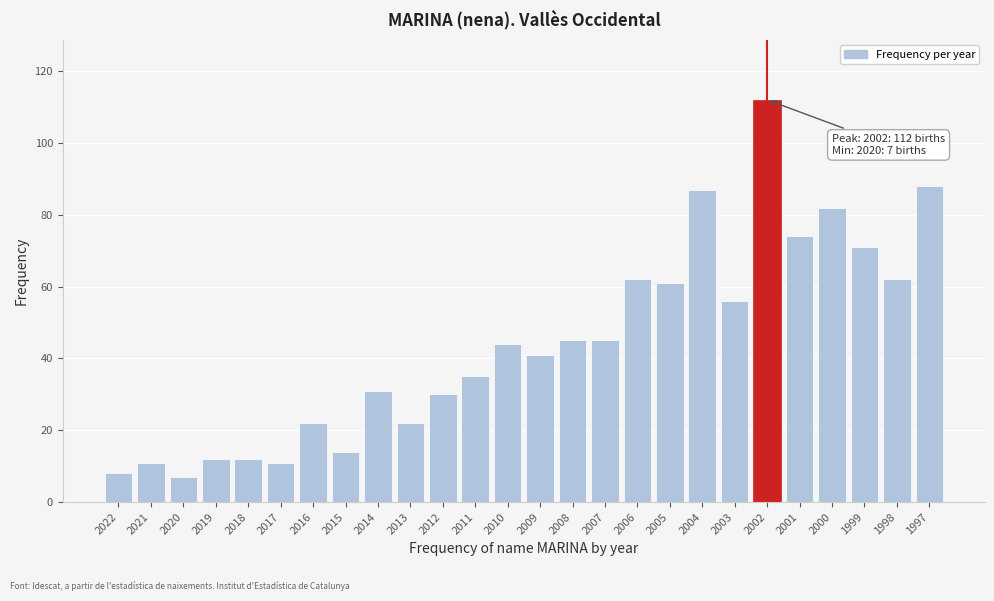

Reading left to right, what are all the values shown in this chart?

8	11	7	12	12	11	22	14	31	22	30	35	44	41	45	45	62	61	87	56	112	74	82	71	62	88